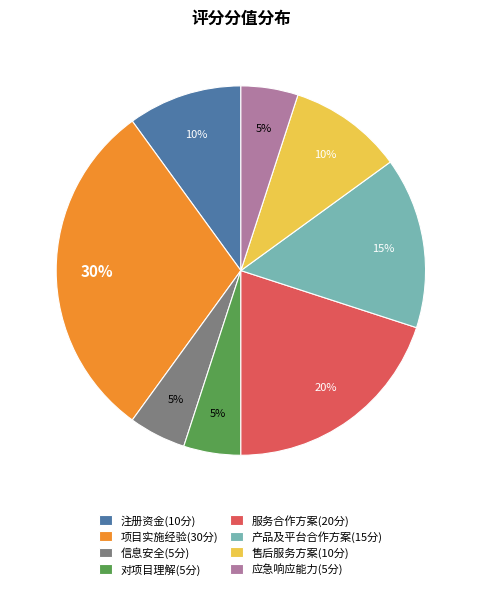

Count the number of slices in the pie.

8